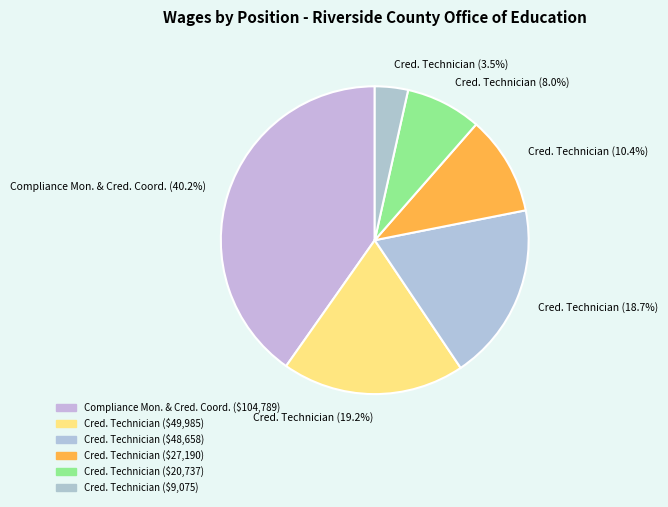

How many segments does this pie chart have?

6